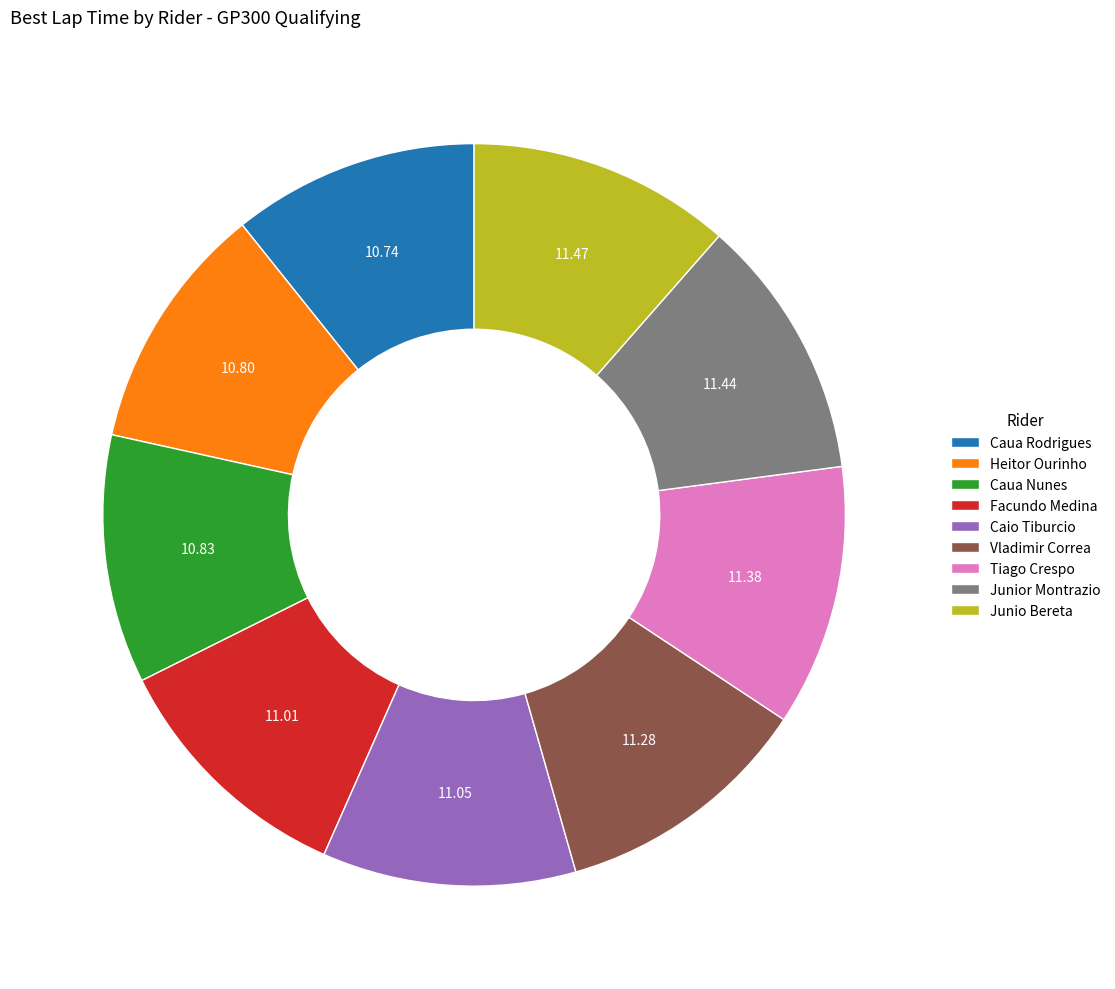

Does Heitor Ourinho represent more than half of the total?

No